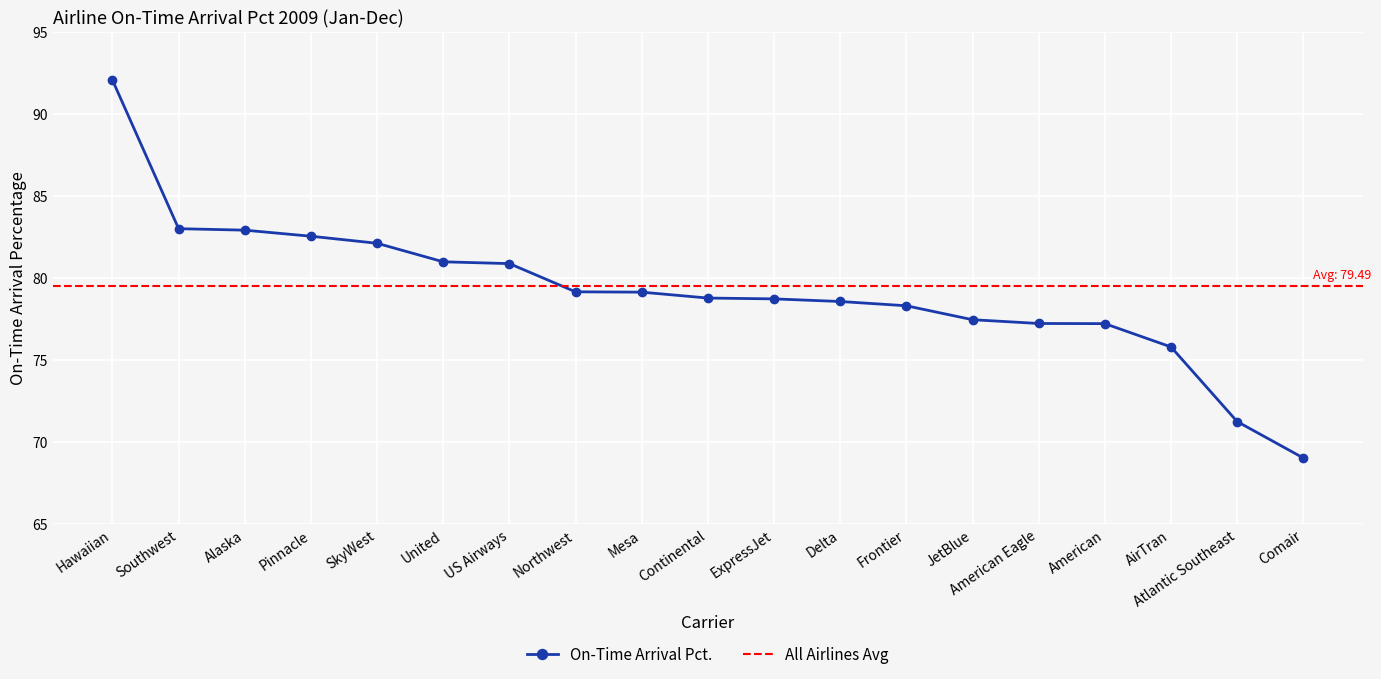

What is the label of the 9th point from the right?

ExpressJet